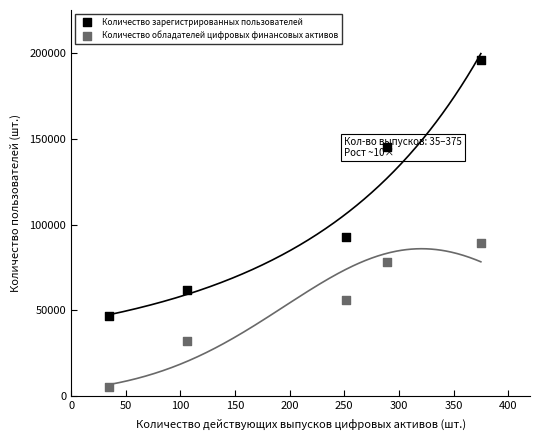

Which series reaches the maximum Y coordinate?

Количество зарегистрированных пользователей